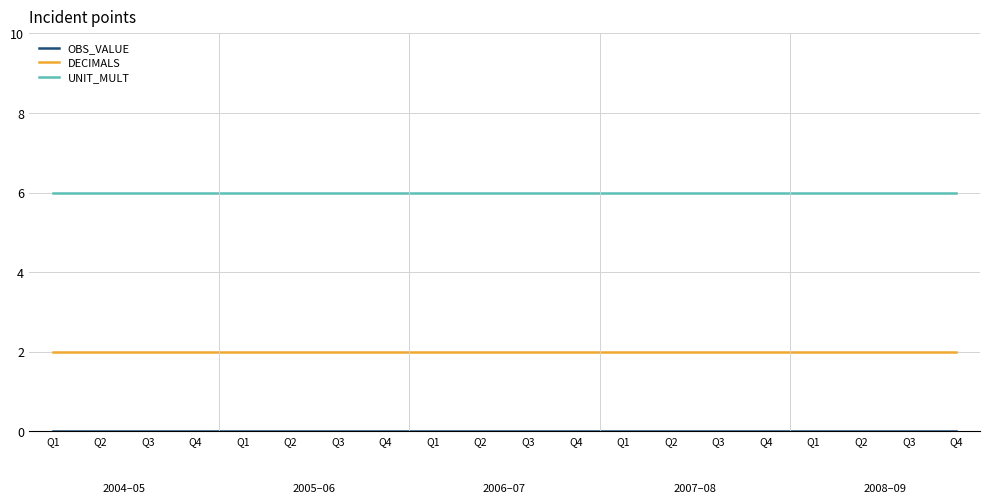

How many lines are shown in the chart?

3